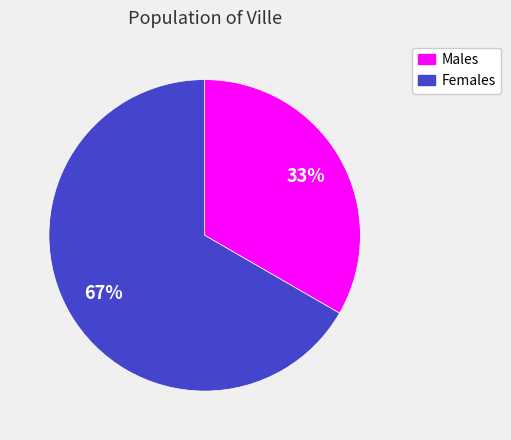

To the nearest percent, what is the average slice percentage?

50%